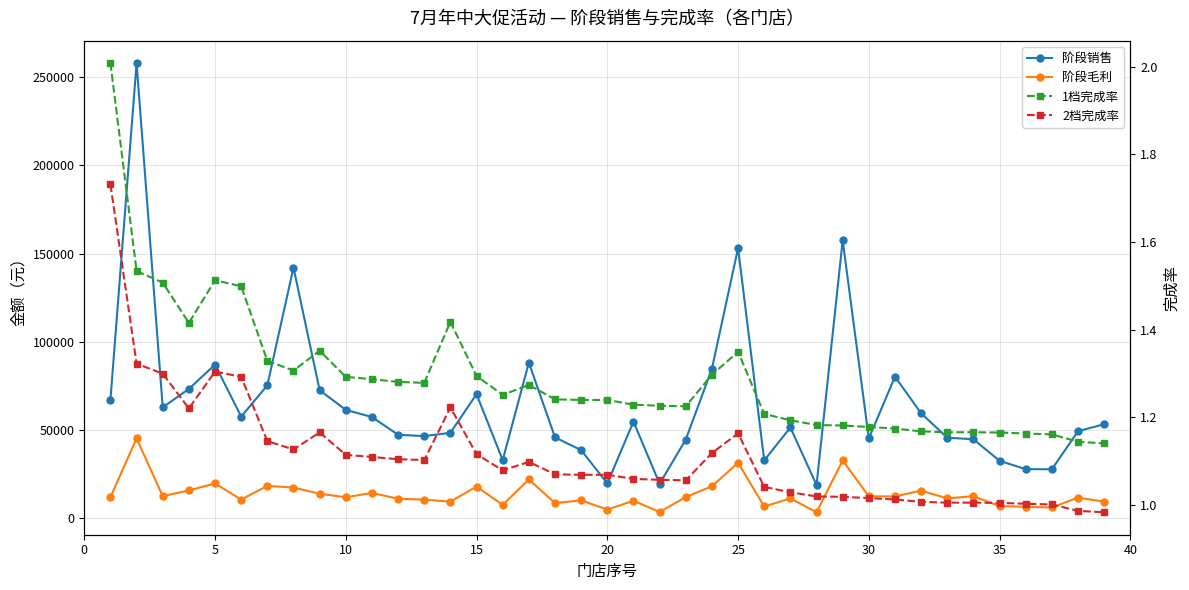

True or false: 2档完成率 and 阶段毛利 cross at least once.

False